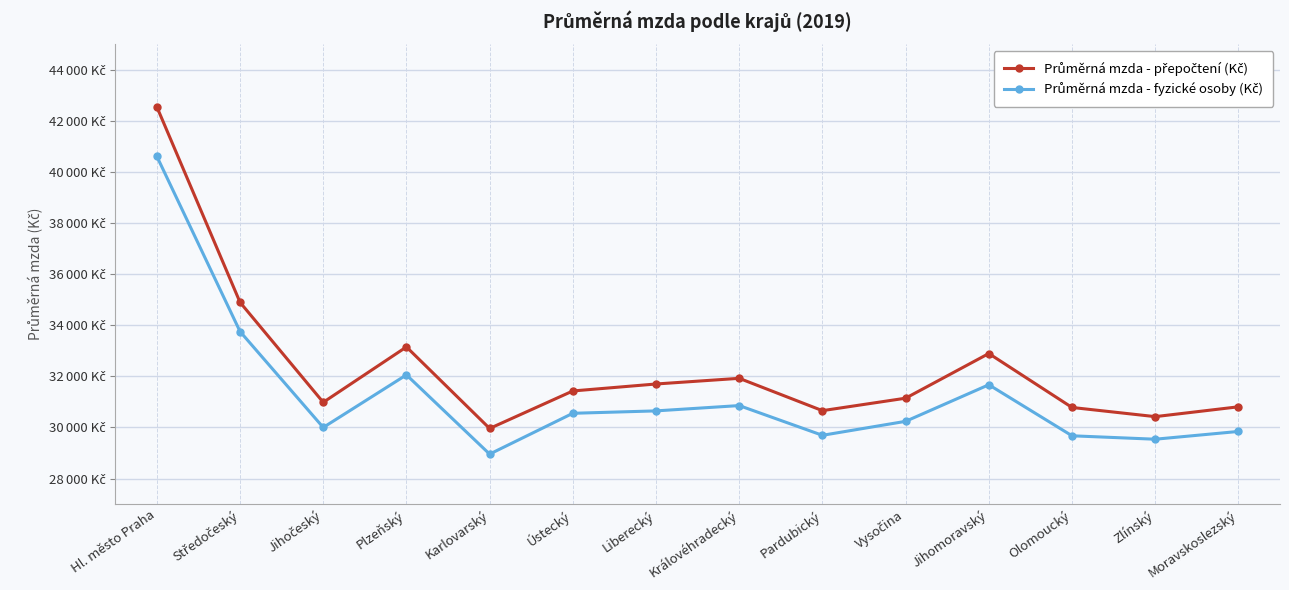

Which series has the largest total across all categories?

Průměrná mzda - přepočtení (Kč)